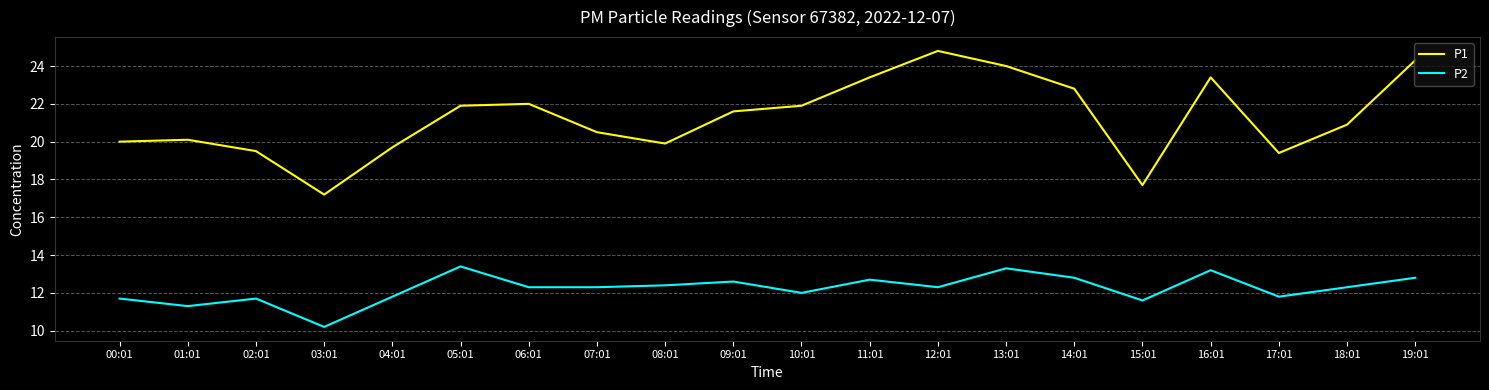

What is the spread (max minus min) of values at 04:01?

7.9